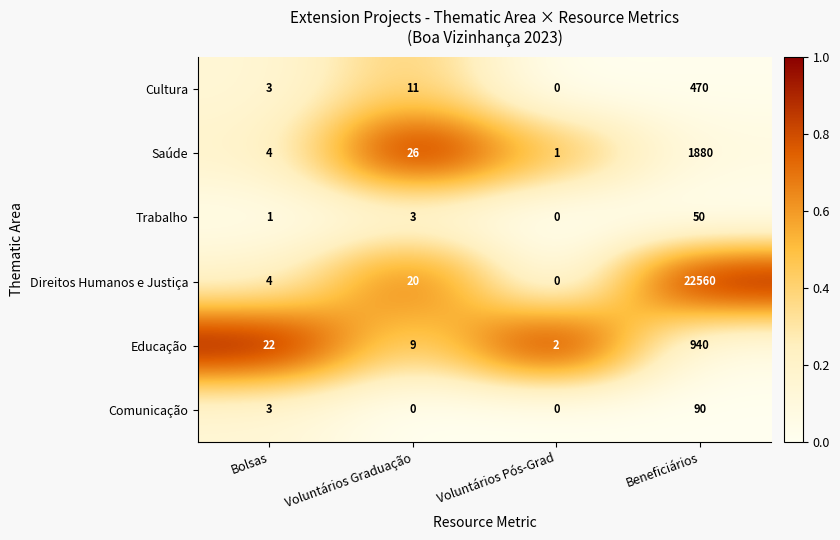

At how many categories does at least one series exceed 0?

4